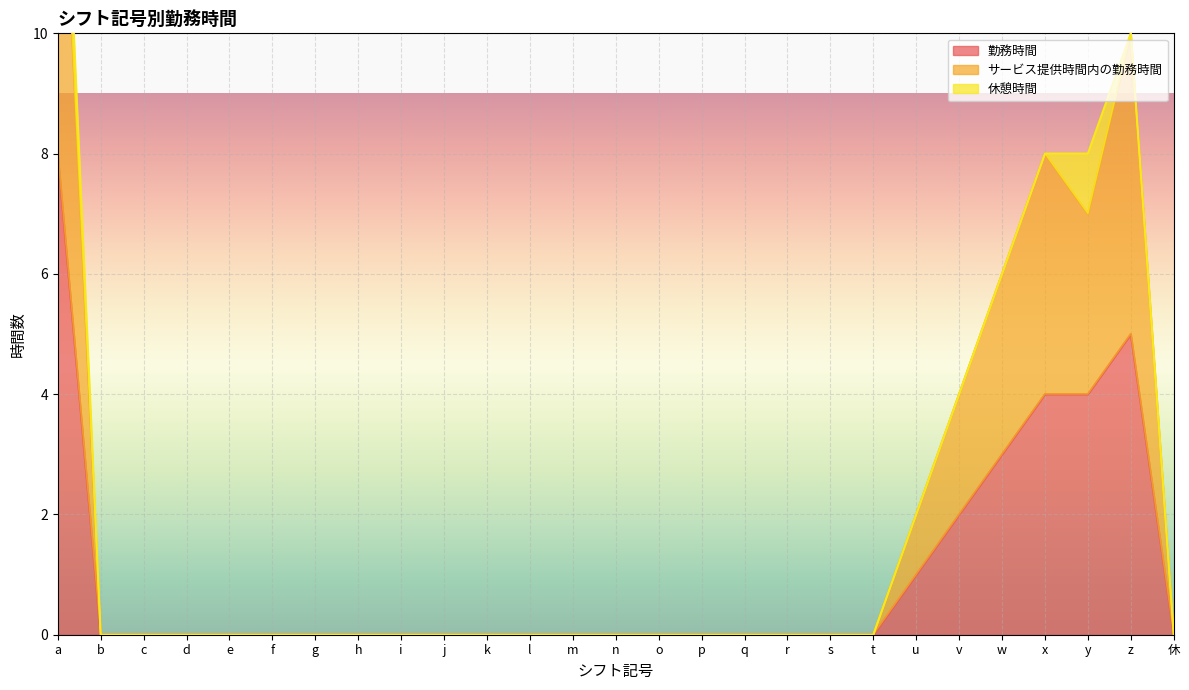

What is the highest value of the 勤務時間 series?

8